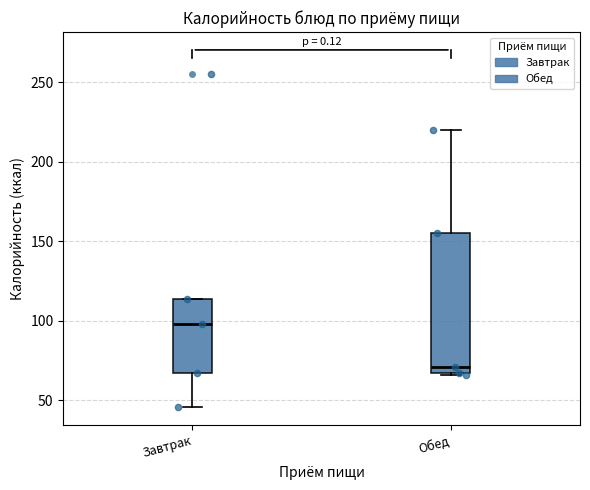

Where is the lower edge of the box for Завтрак on the y-axis? The values are not printed on the chart, so give them approximately, as read against the axis.

65